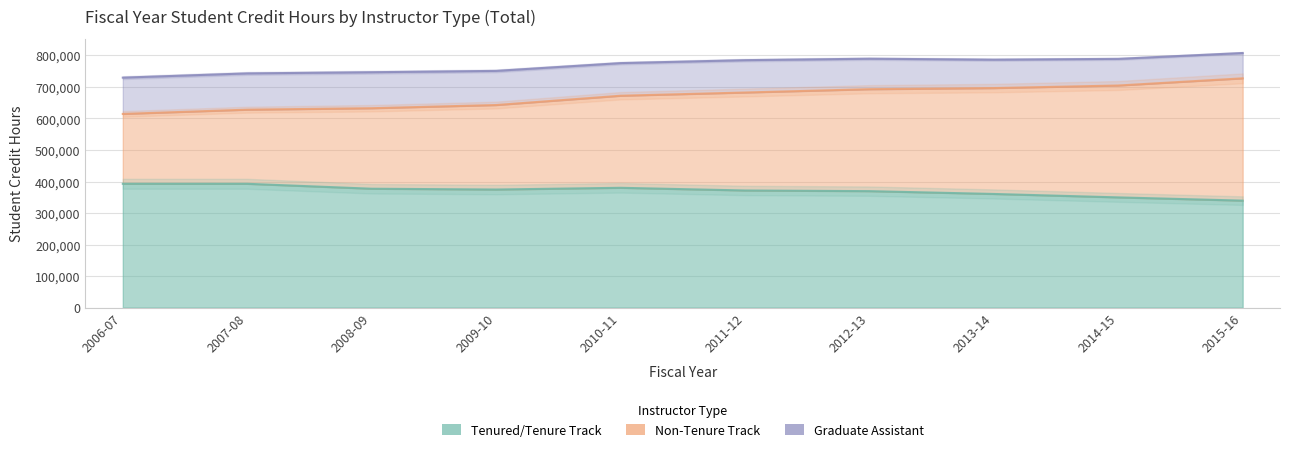

At which label is Tenured/Tenure Track closest to 366120?

2012-13